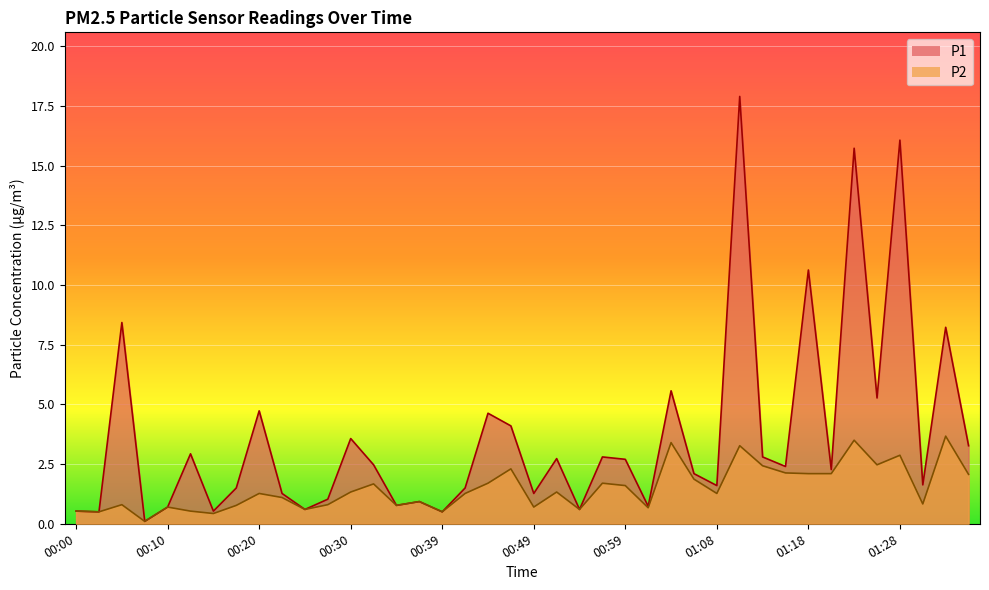

What are all the series names shown in the legend?

P1, P2